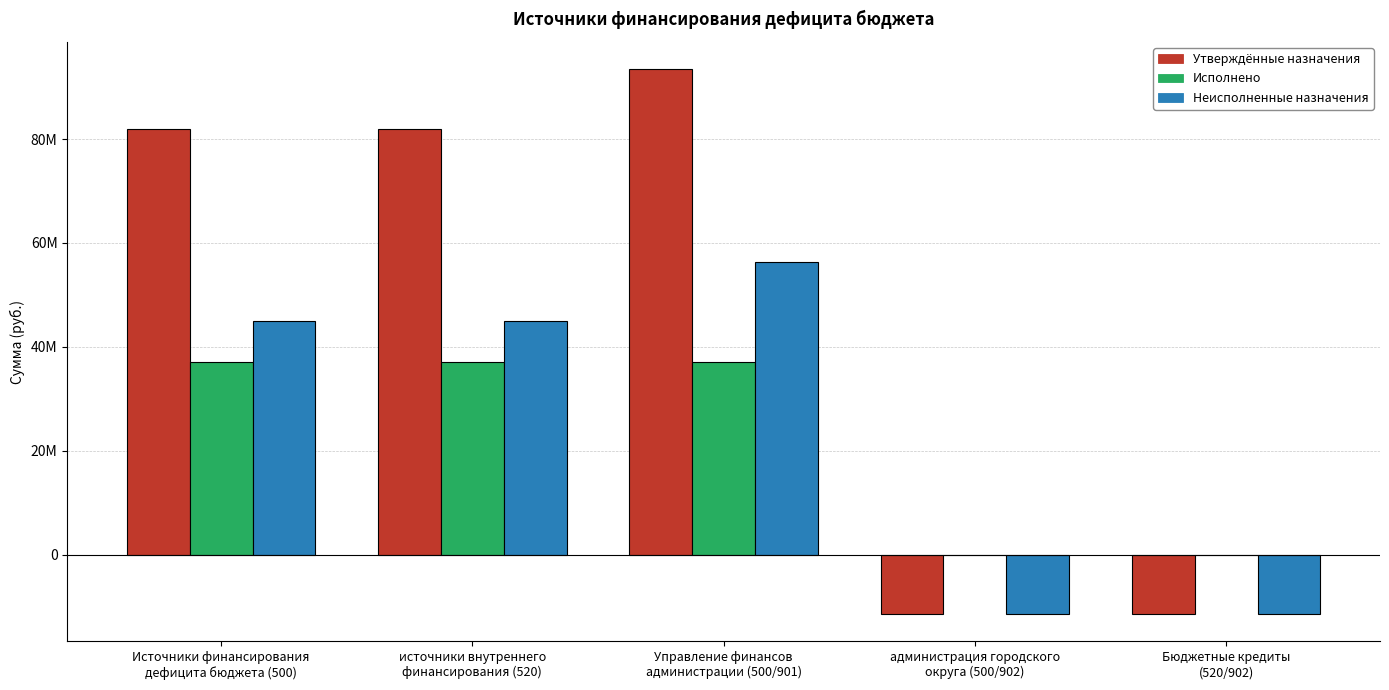

List the labels in order of Неисполненные назначения value, largest first.

Управление финансов
администрации (500/901), Источники финансирования
дефицита бюджета (500), источники внутреннего
финансирования (520), администрация городского
округа (500/902), Бюджетные кредиты
(520/902)